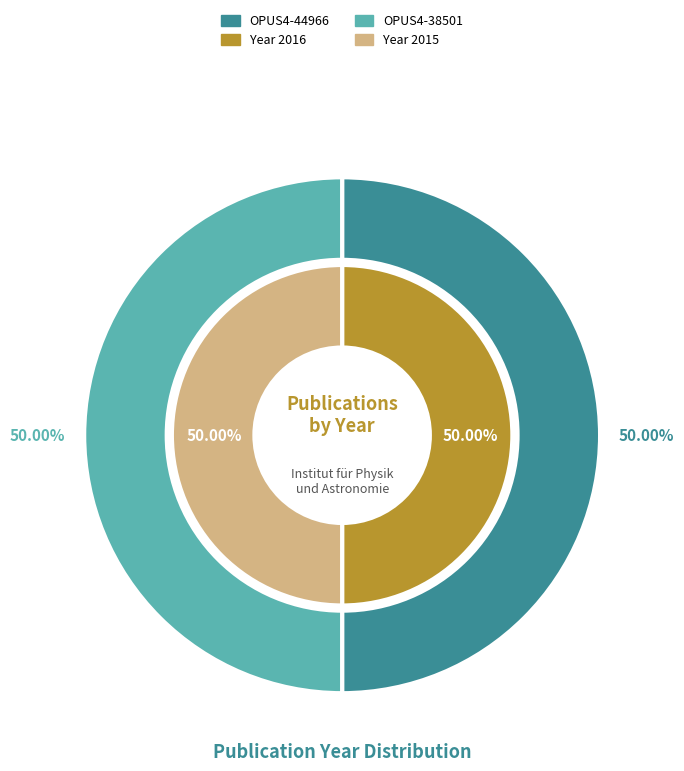

True or false: OPUS4-38501 accounts for 50% of the total.

True